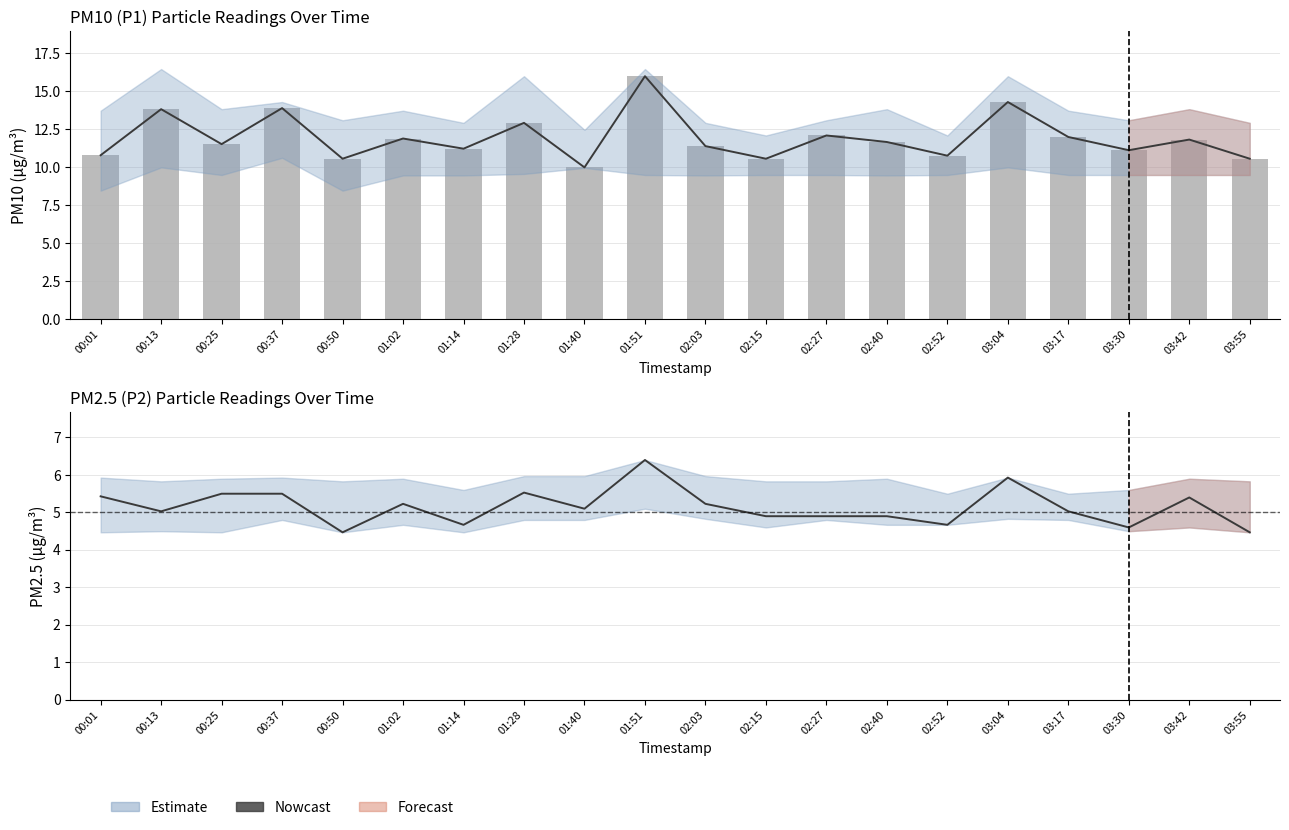

What is the sum of all P1 estimate values?

239.0